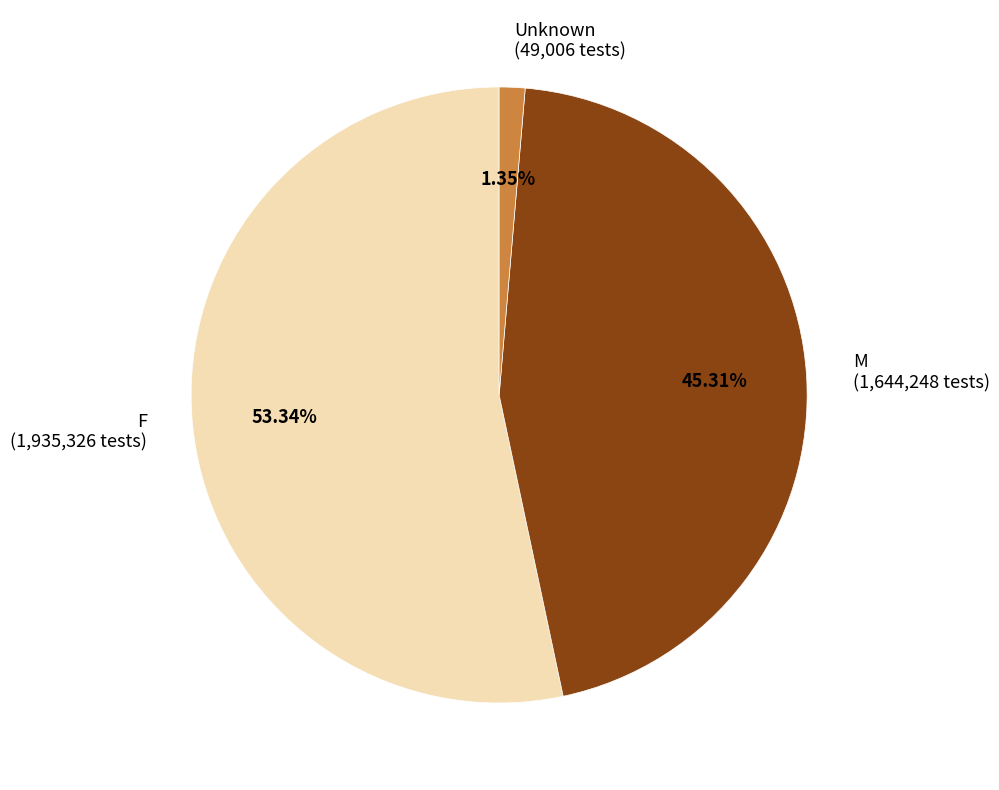

Which category has the biggest portion of the pie?

F